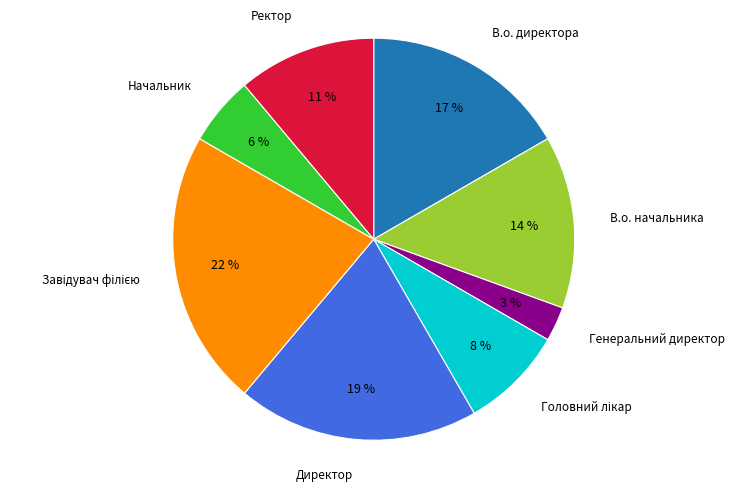

Is there any slice that represents more than half of the pie?

No